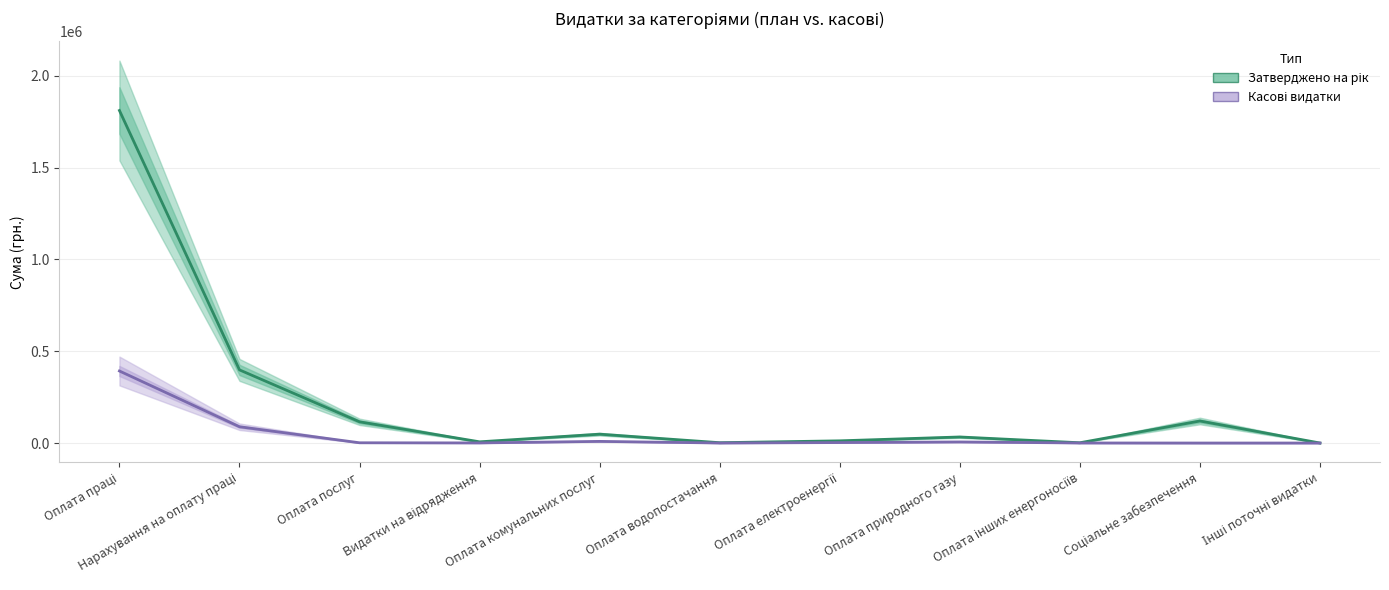

The Затверджено на рік series shows 1800.0 at Оплата водопостачання. True or false?

True